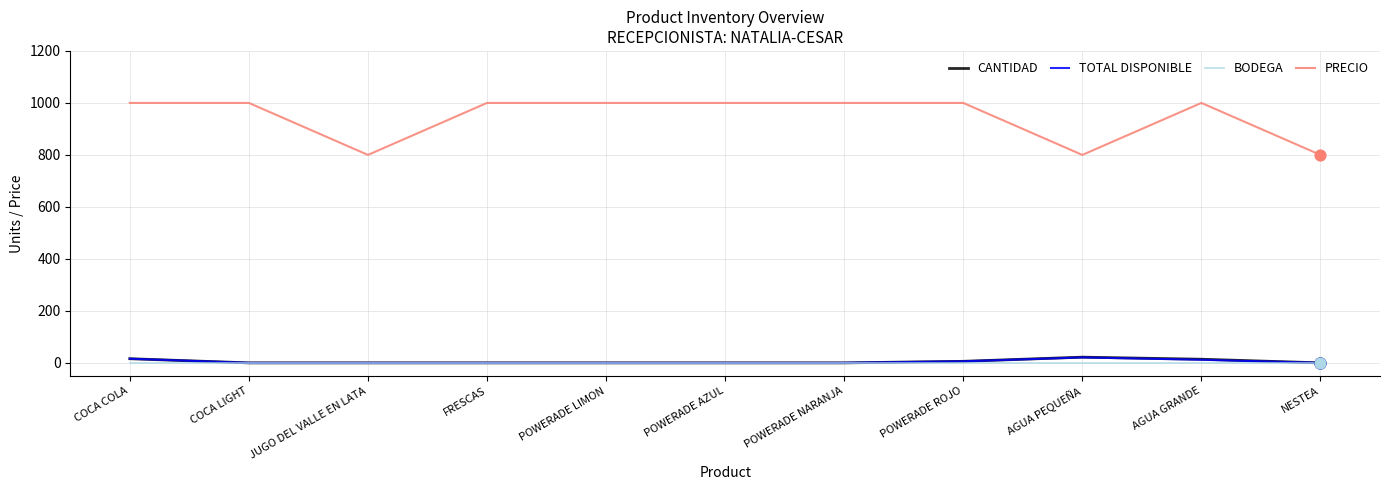

Is the value of PRECIO at COCA LIGHT greater than the value of BODEGA at JUGO DEL VALLE EN LATA?

Yes